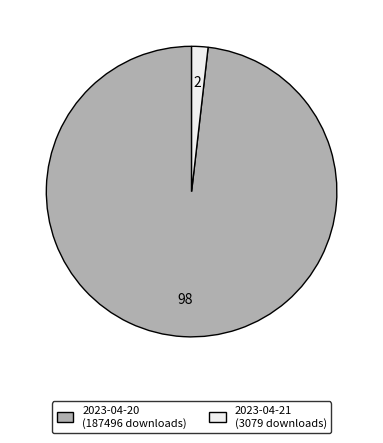

Combined, do 2023-04-21 (3079 downloads) and 2023-04-20 (187496 downloads) account for over 50%?

Yes